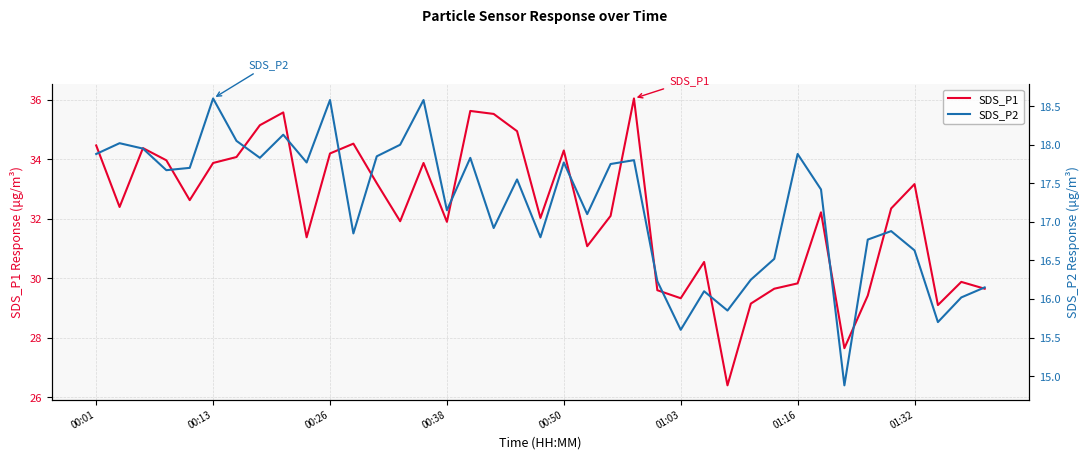

At which category is the sum across all series the highest?

23